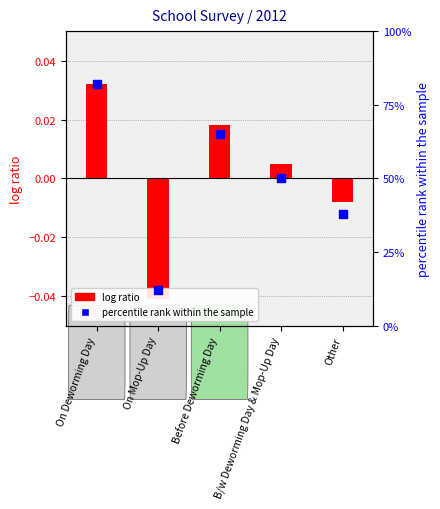

Which series reaches the maximum Y coordinate?

percentile rank within the sample